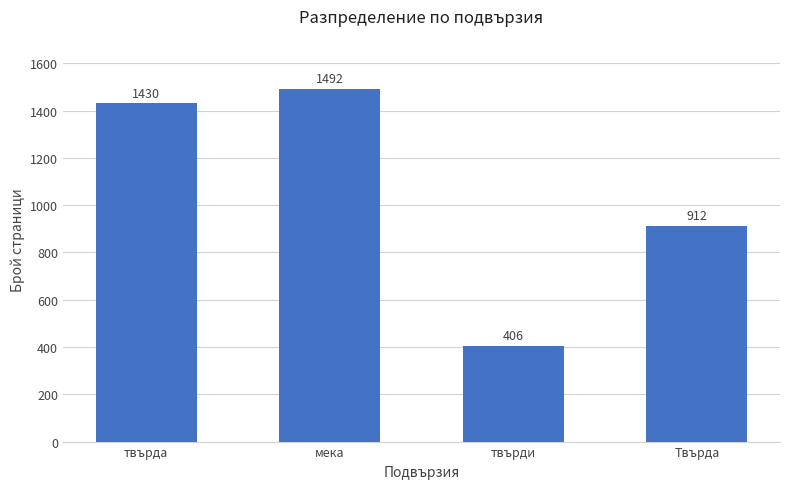

What is the label of the 4th bar from the right?

твърда